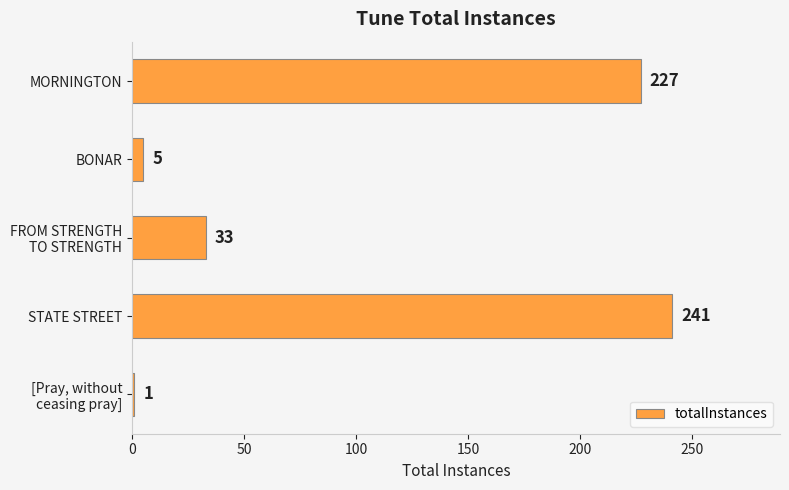

What is the change in value from BONAR to STATE STREET?

+236